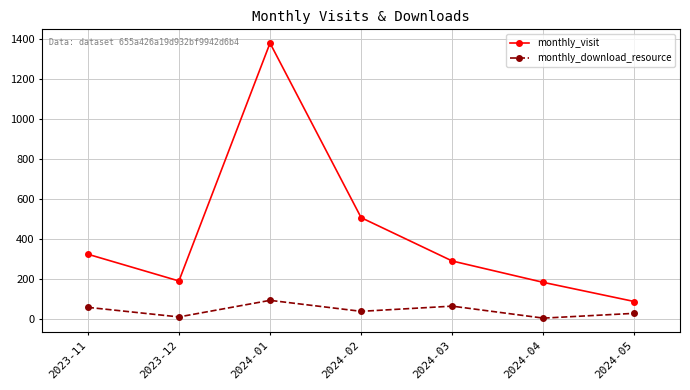

How many distinct data groups are displayed?

2